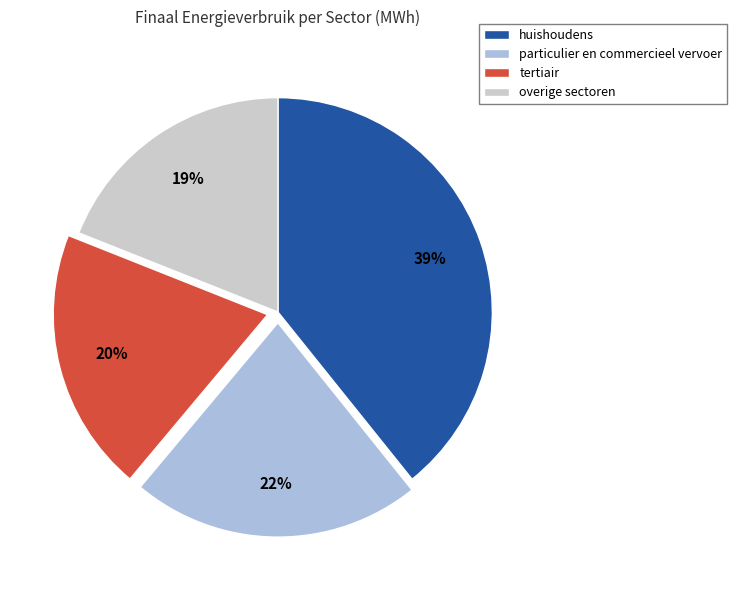

Does any single category account for the majority?

No